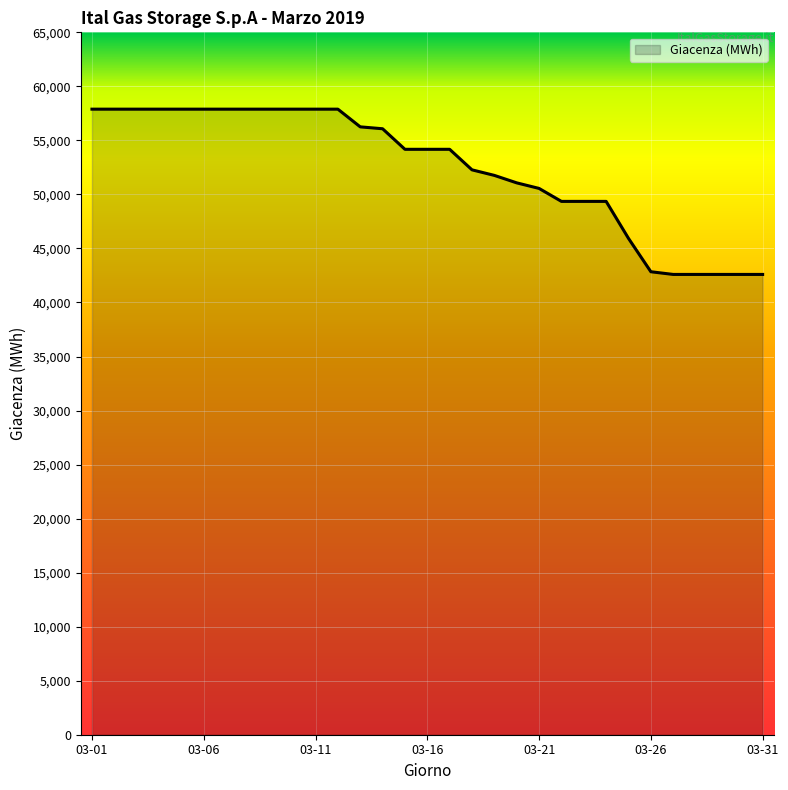

What is the difference between the maximum and minimum values?

15295.1